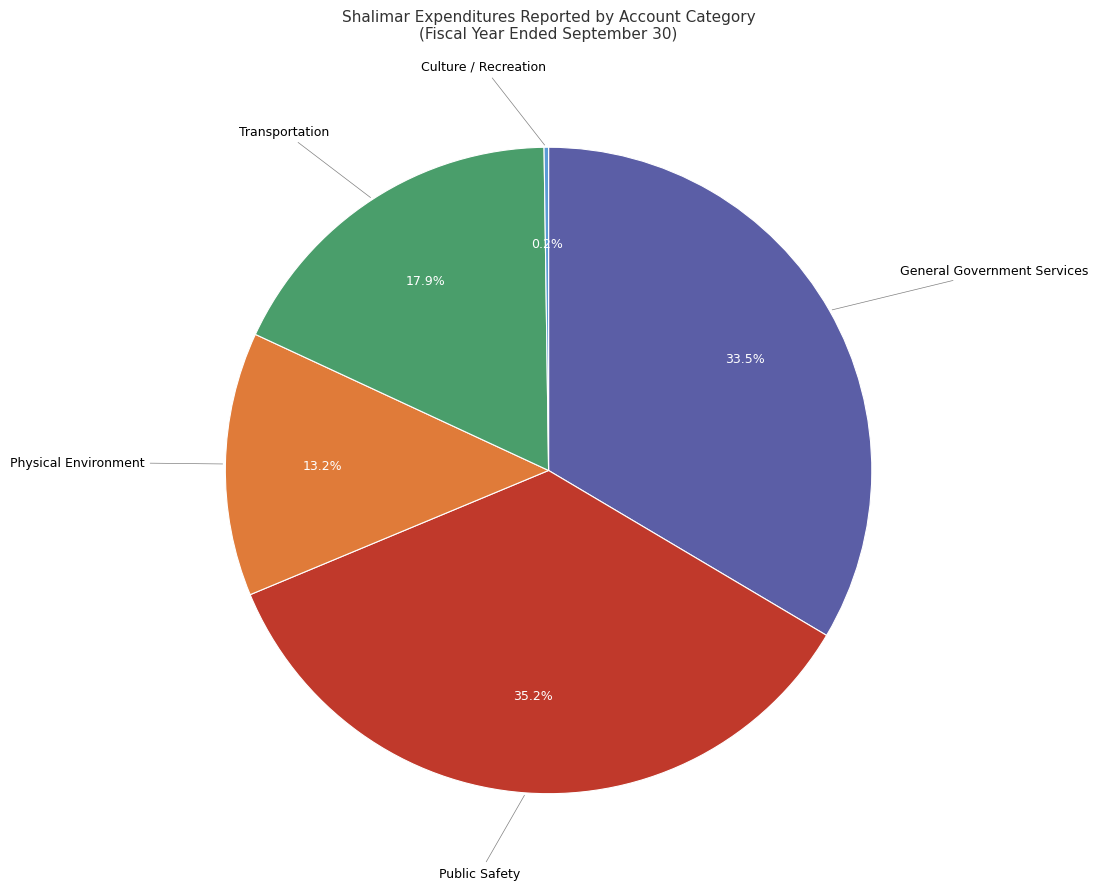

Which category has the biggest portion of the pie?

Public Safety